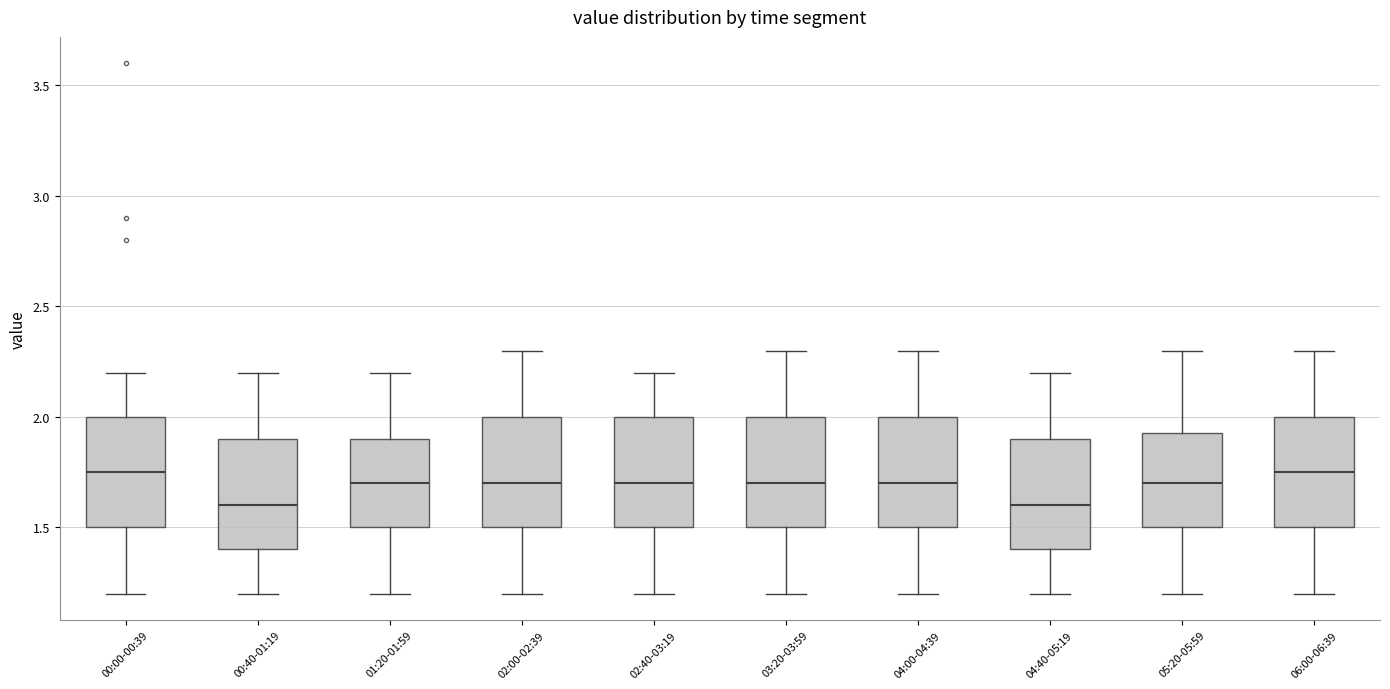

Reading left to right, read every box against the y-axis: the position of its median line, the range the box covers, and the ends of its whiskers. The values are not printed on the chart, so give them approximately, as read against the axis.

00:00-00:39: median 1.75, box 1.50 to 2.00, whiskers 1.20 to 2.20
00:40-01:19: median 1.60, box 1.40 to 1.90, whiskers 1.20 to 2.20
01:20-01:59: median 1.70, box 1.50 to 1.90, whiskers 1.20 to 2.20
02:00-02:39: median 1.70, box 1.50 to 2.00, whiskers 1.20 to 2.30
02:40-03:19: median 1.70, box 1.50 to 2.00, whiskers 1.20 to 2.20
03:20-03:59: median 1.70, box 1.50 to 2.00, whiskers 1.20 to 2.30
04:00-04:39: median 1.70, box 1.50 to 2.00, whiskers 1.20 to 2.30
04:40-05:19: median 1.60, box 1.40 to 1.90, whiskers 1.20 to 2.20
05:20-05:59: median 1.70, box 1.50 to 1.95, whiskers 1.20 to 2.30
06:00-06:39: median 1.75, box 1.50 to 2.00, whiskers 1.20 to 2.30